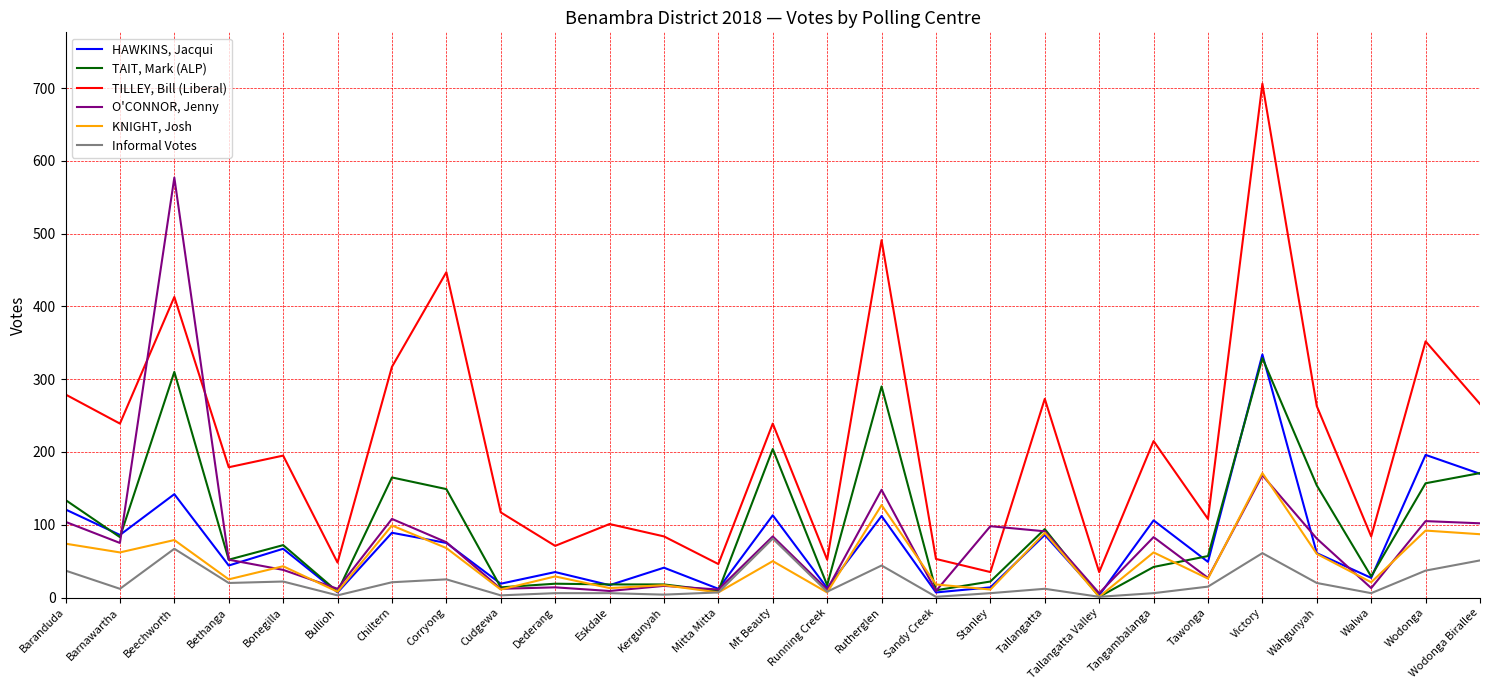

At which category does O'CONNOR, Jenny reach its first local peak?

Beechworth